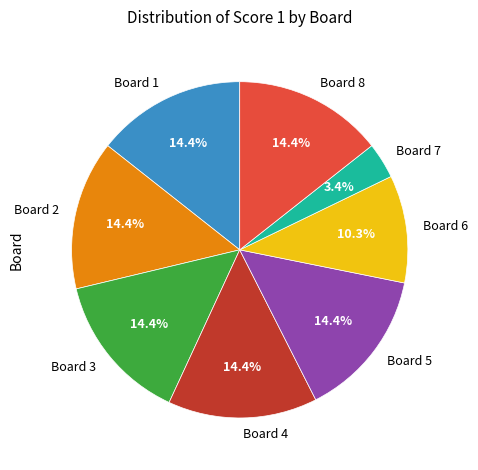

What is the ratio of the value at Board 1 to the value at Board 6?

1.4